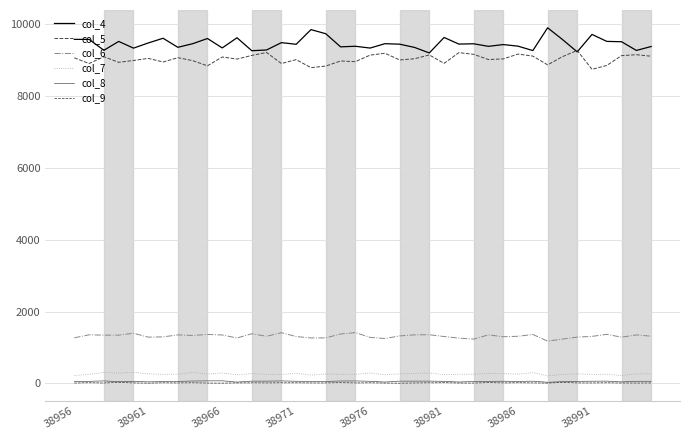

At which category does col_8 reach its first local peak?

38966